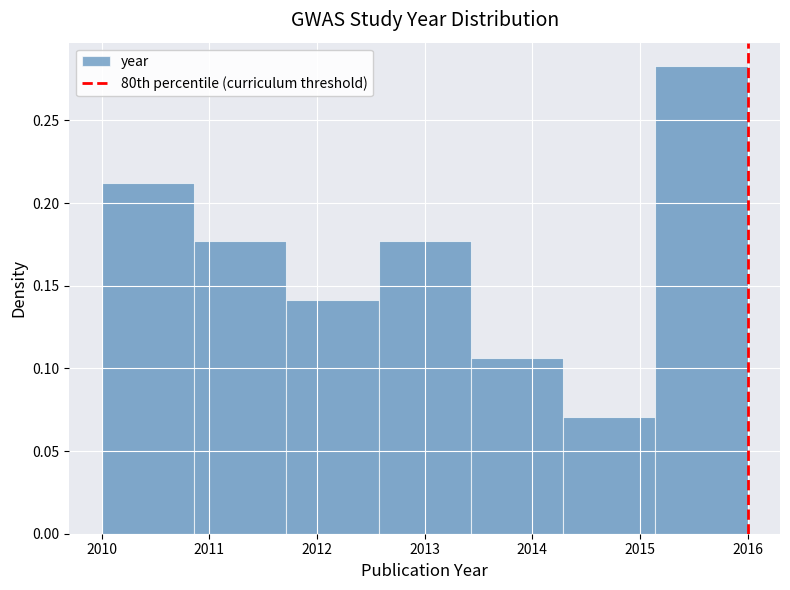

Reading left to right, transcribe this chart: for each bar, give the range it covers on the x-axis and its height. Neither the bar edges nor the heights are printed on the chart, so give them approximately, as read against the axes.

2010.0 to 2010.9: 0.210
2010.9 to 2011.7: 0.175
2011.7 to 2012.6: 0.140
2012.6 to 2013.4: 0.175
2013.4 to 2014.3: 0.105
2014.3 to 2015.1: 0.070
2015.1 to 2016.0: 0.285